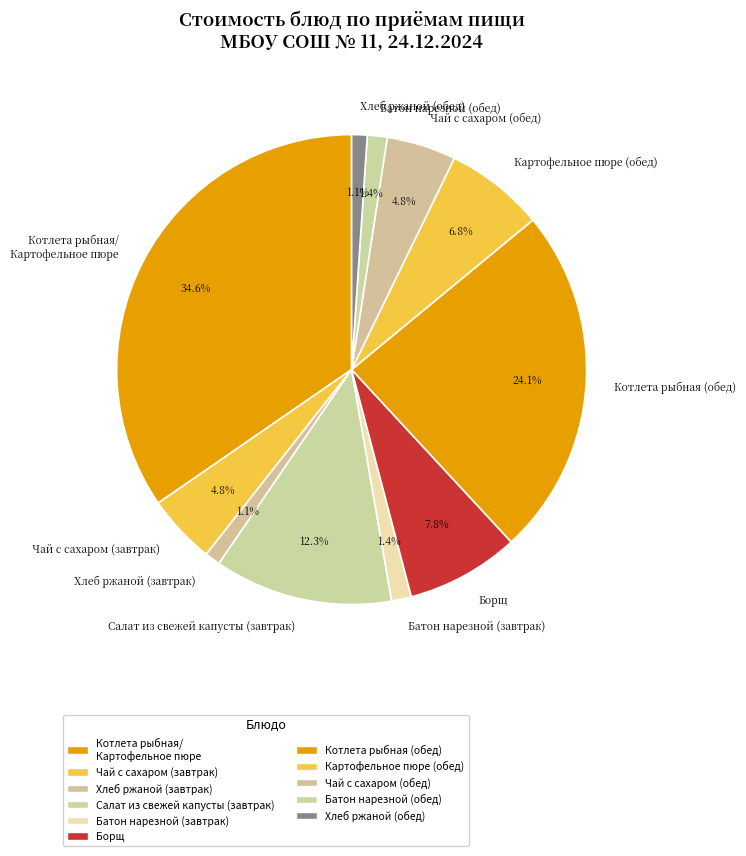

Is Чай с сахаром (завтрак) the majority of the pie?

No